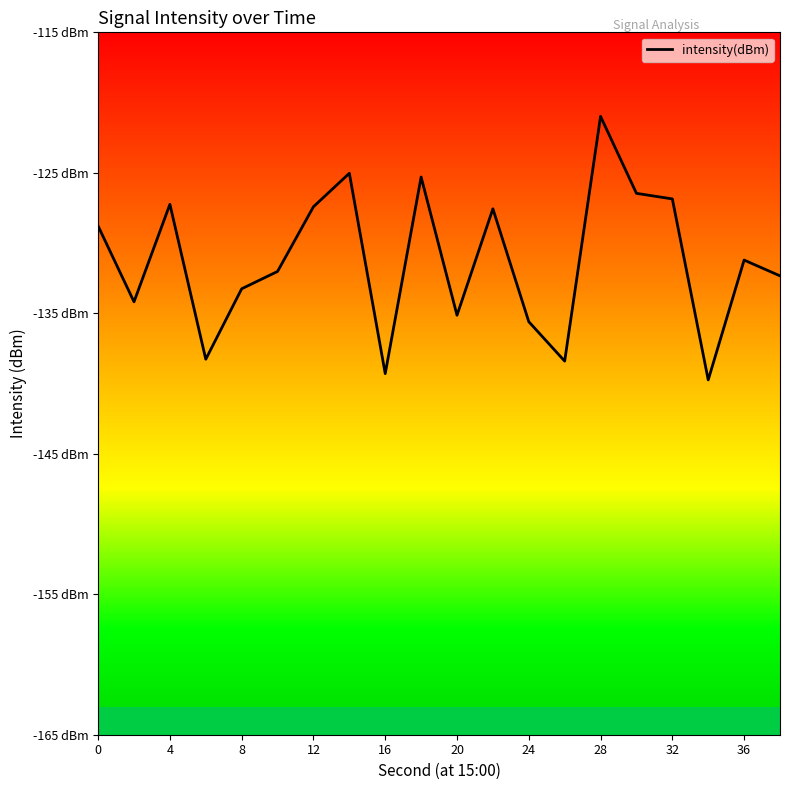

What is the difference between the second highest and second lowest values?

14.3